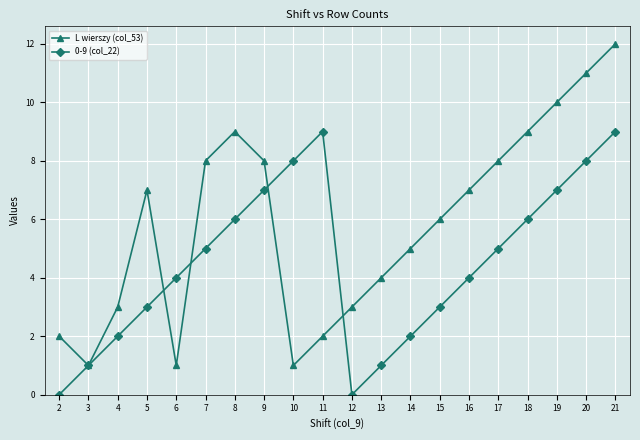

Which series changed the most between 2 and 5?

L wierszy (col_53)